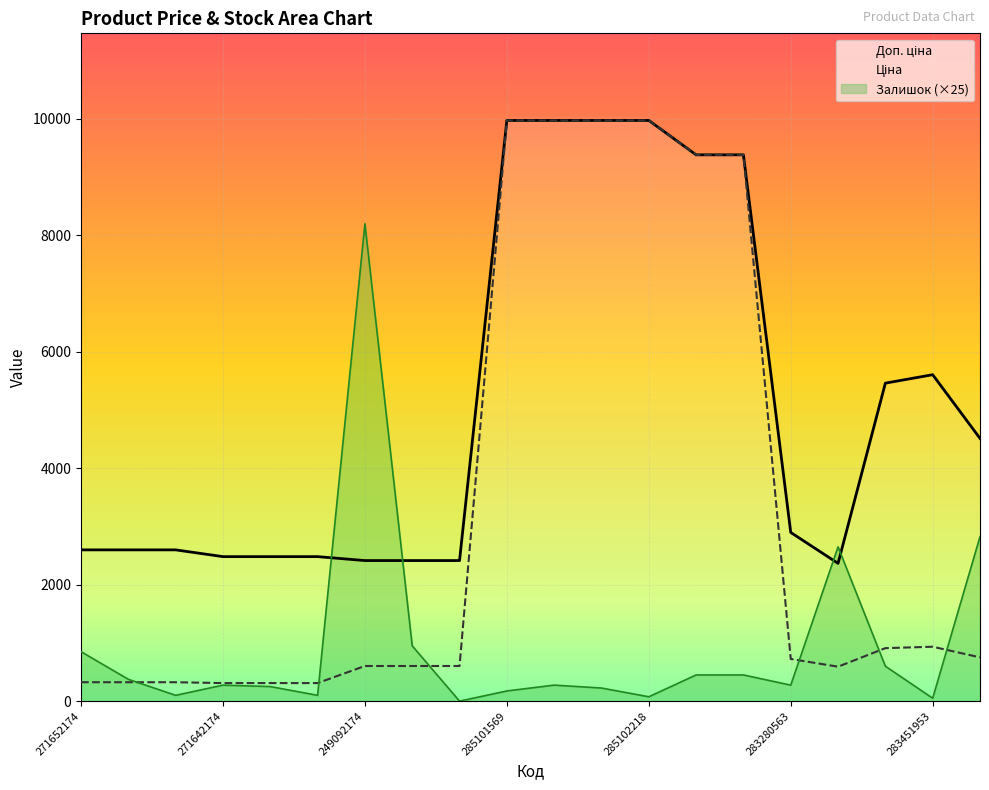

Rank the series at 271642172 from highest to lowest value.

Доп. ціна, Ціна, Залишок